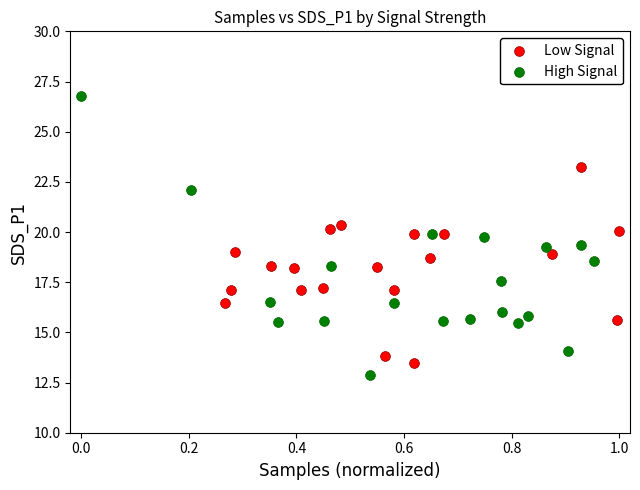

Which series reaches the maximum Y coordinate?

High Signal